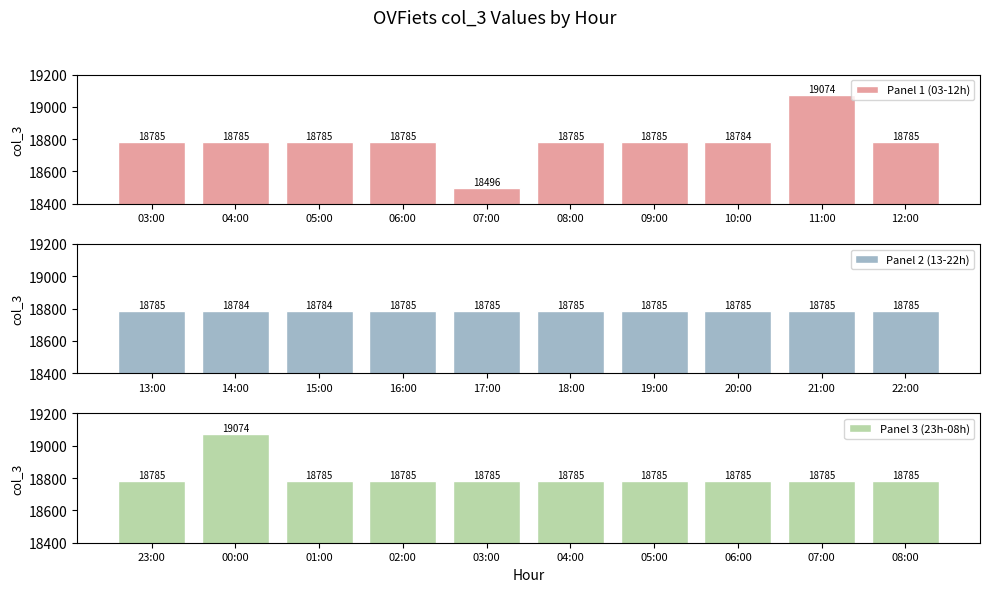

What is the average value of the Panel 1 (03-12h) series?

18785